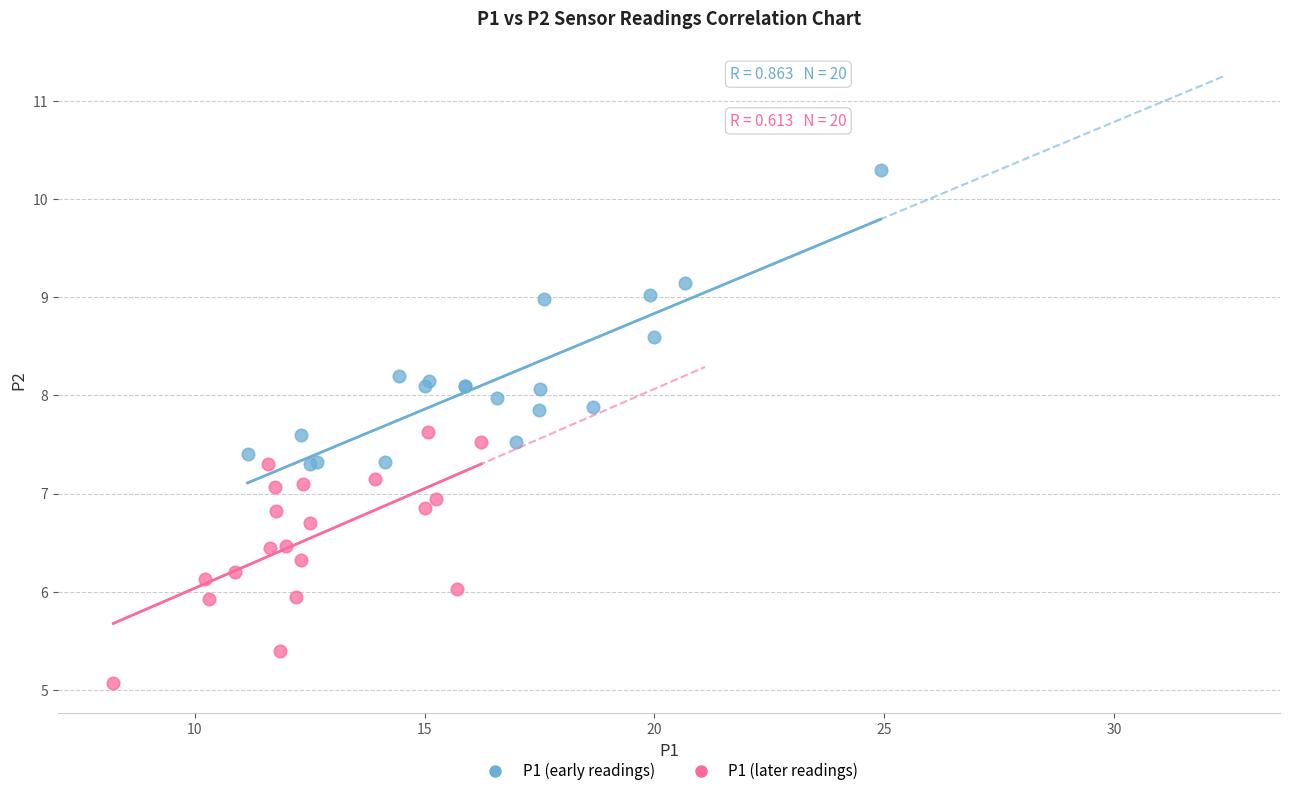

Which series has the largest Y range (max minus min)?

P1 (early readings)